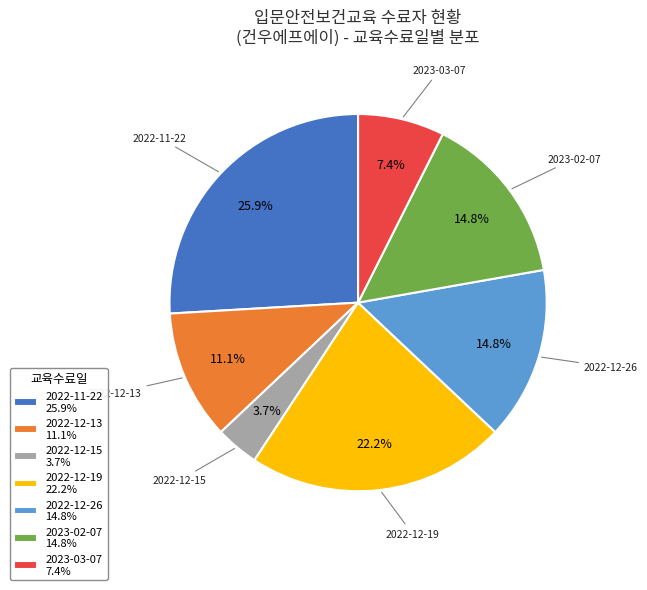

What is the ratio of the value at 2022-12-26 14.8% to the value at 2023-03-07 7.4%?

2.0